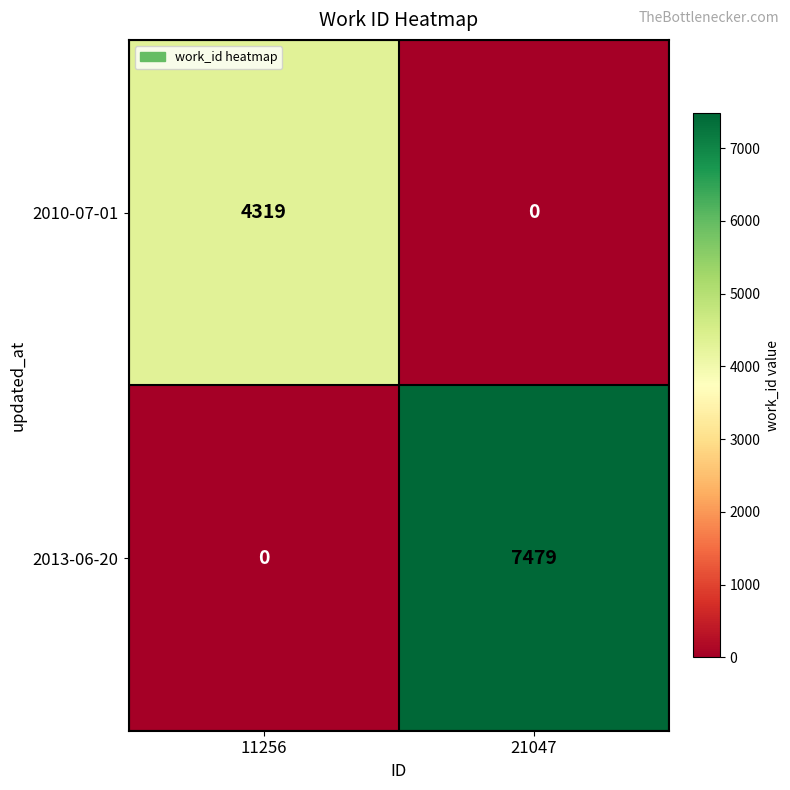

What is the difference between the highest and lowest values at 21047?

7479